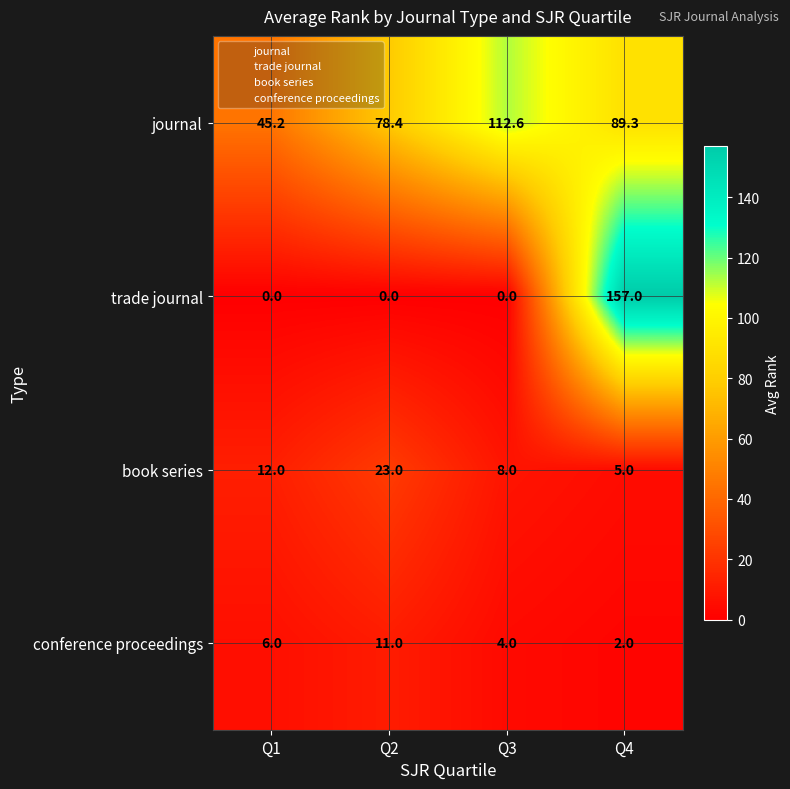

What is the total value across all series at Q2?

112.4